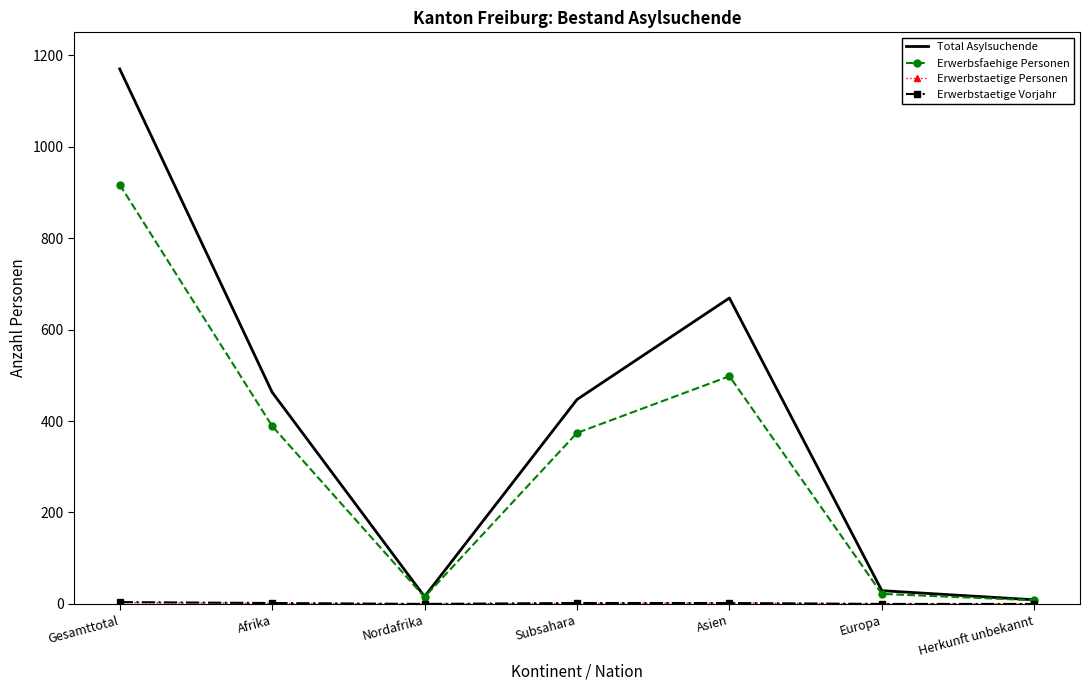

At which category is the sum across all series the highest?

Gesamttotal